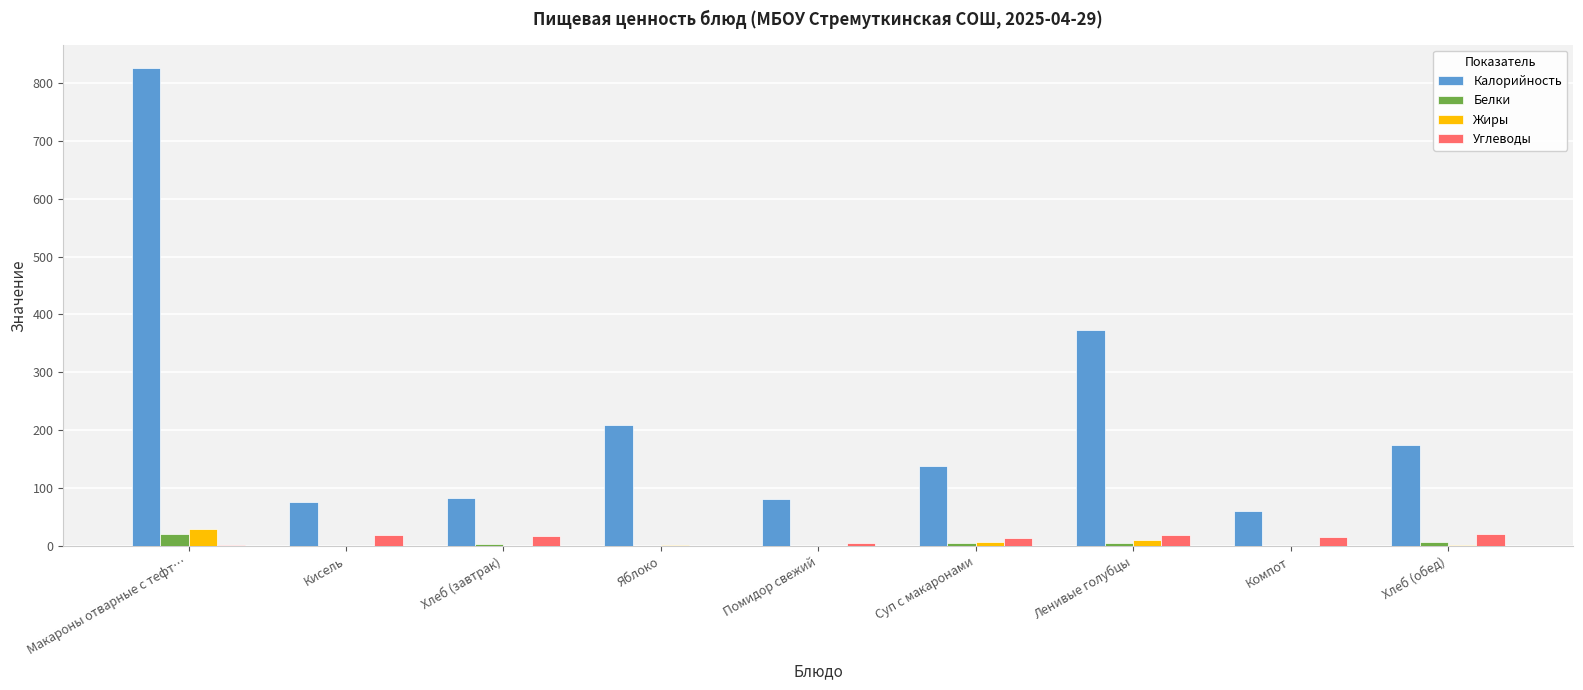

At which category is the sum across all series the highest?

Макароны отварные с тефт…